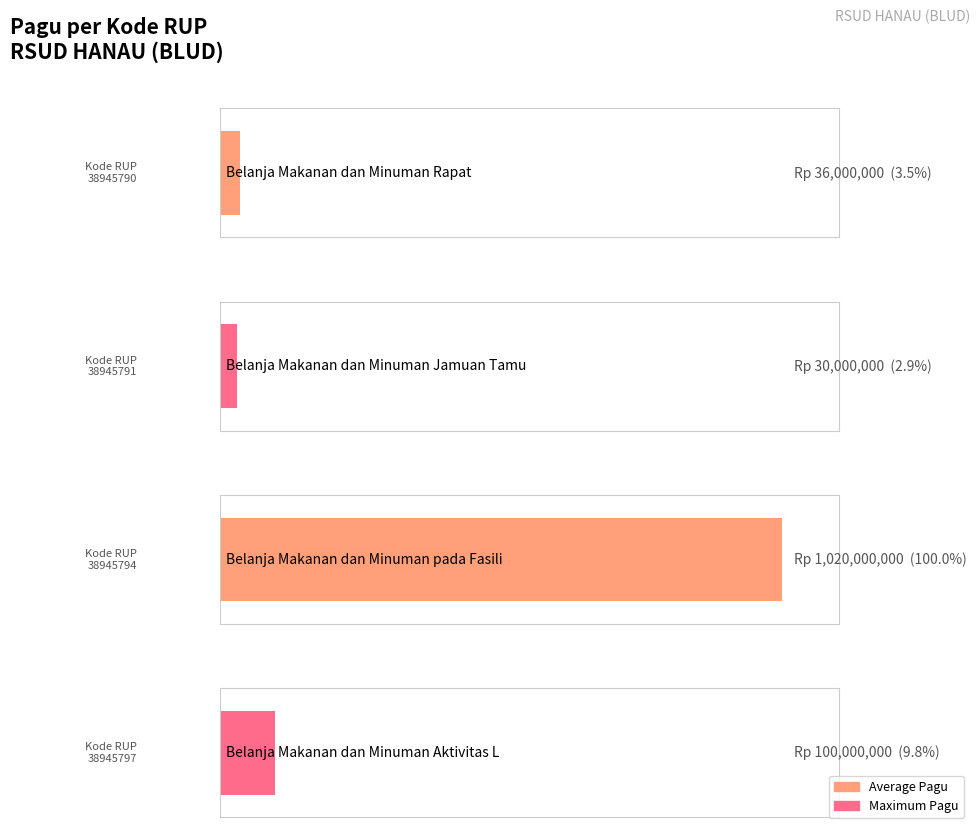

Reading left to right, list all the values displayed in this chart.

38945790=36000000	38945791=30000000	38945794=1020000000	38945797=100000000